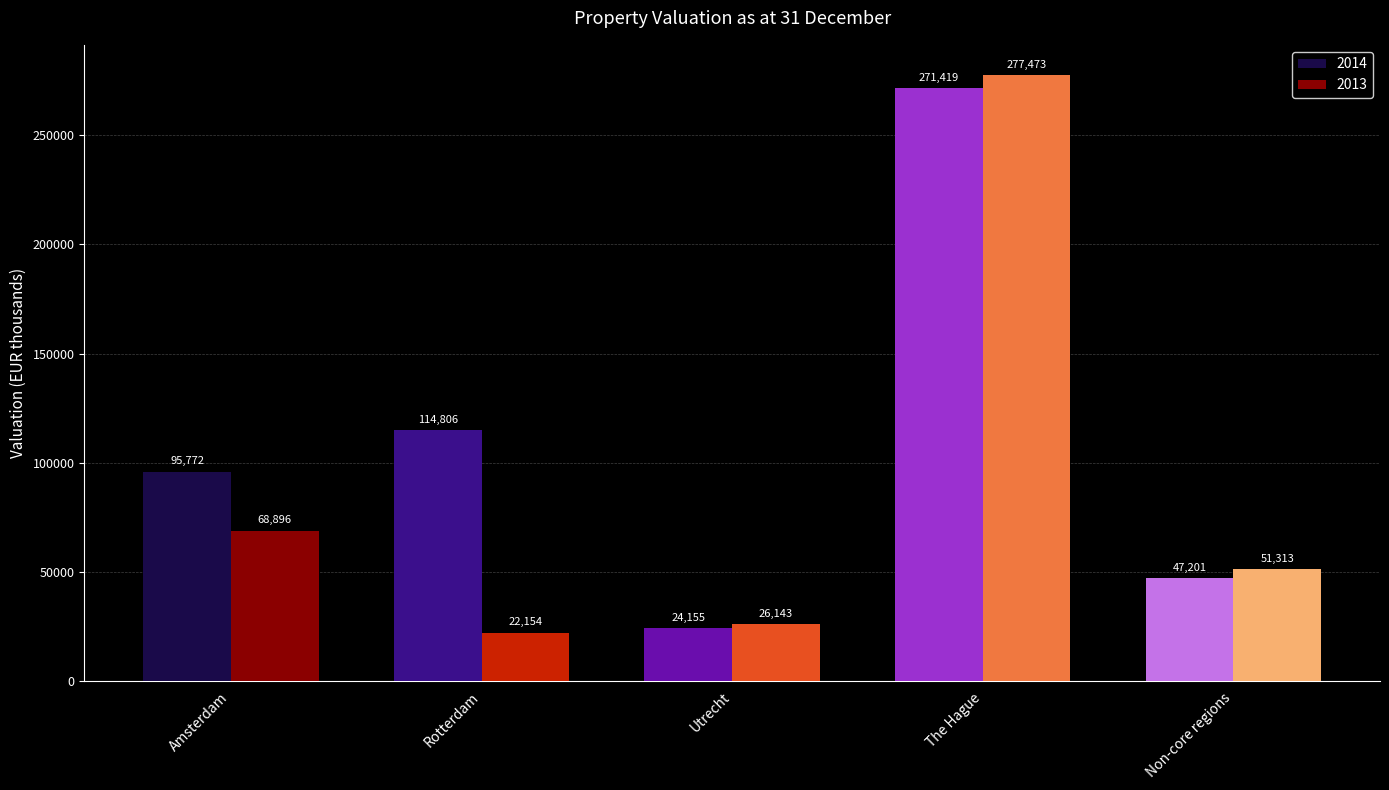

Where is 2014 nearest to the value 147787?

Rotterdam